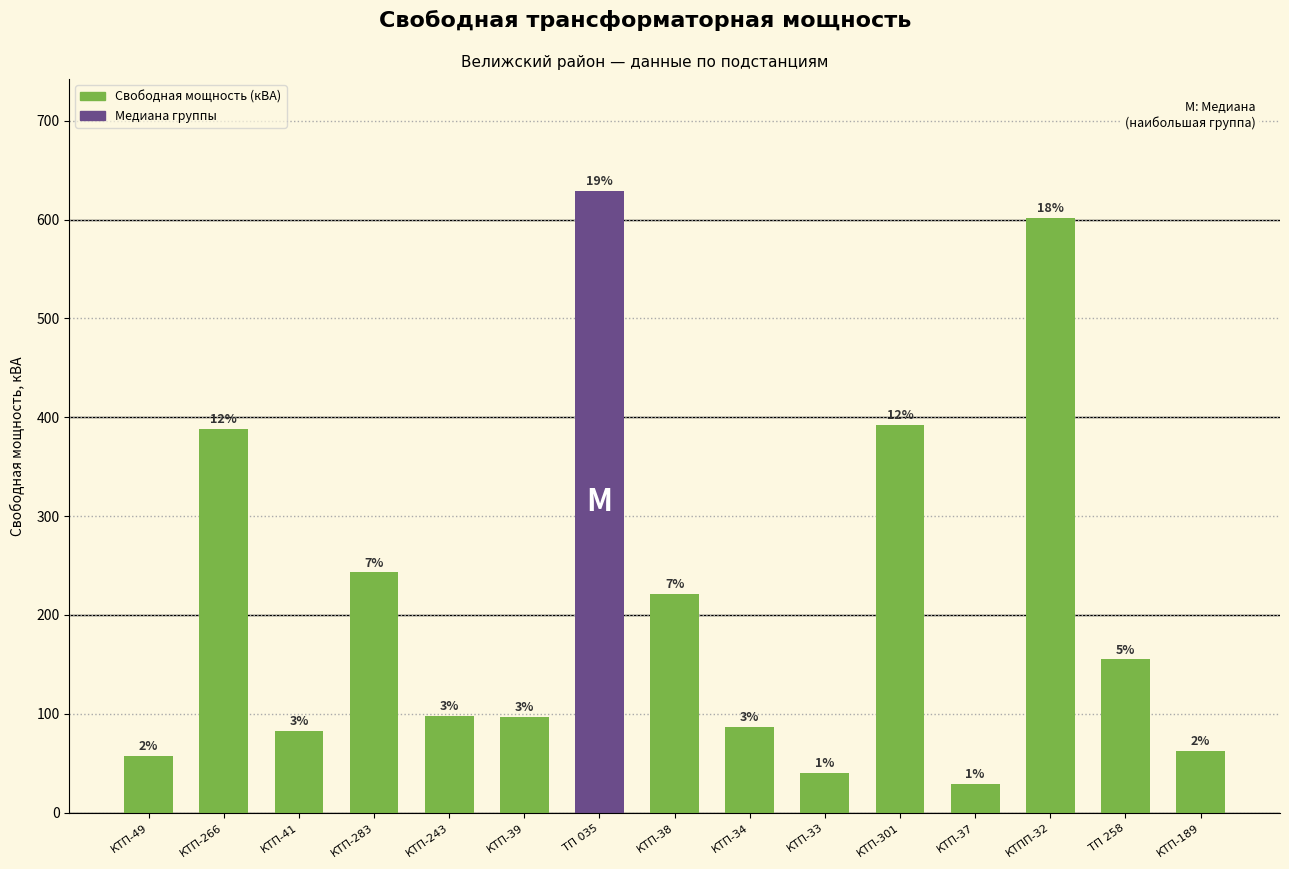

The value at КТП-49 is 57. True or false?

True